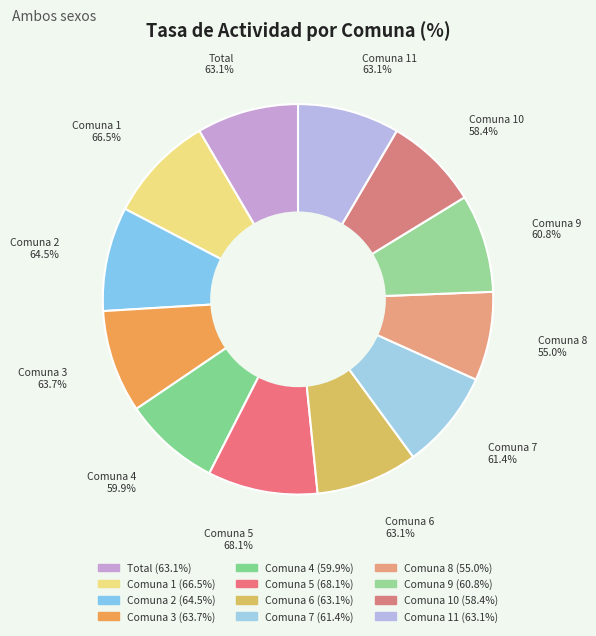

Rank the categories by value from lowest to highest.

Comuna 8, Comuna 10, Comuna 4, Comuna 9, Comuna 7, Total, Comuna 6, Comuna 11, Comuna 3, Comuna 2, Comuna 1, Comuna 5